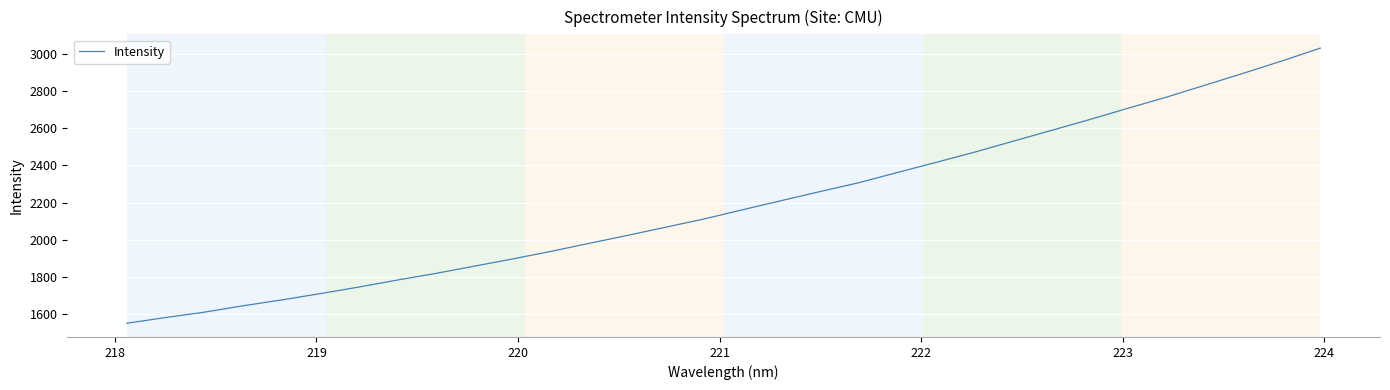

What is the minimum value shown in the chart?

1548.6